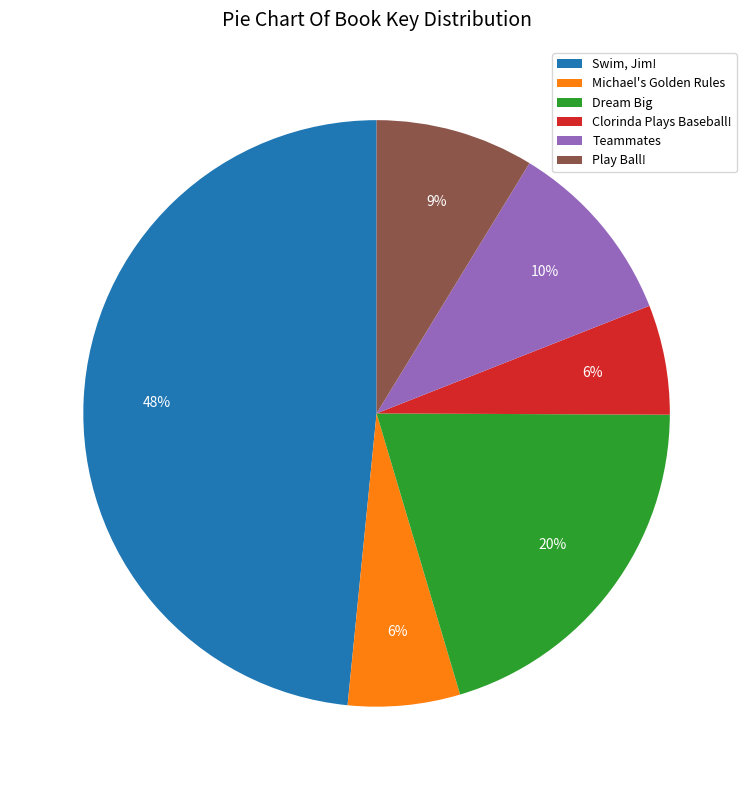

True or false: Clorinda Plays Baseball! accounts for 1% of the total.

False